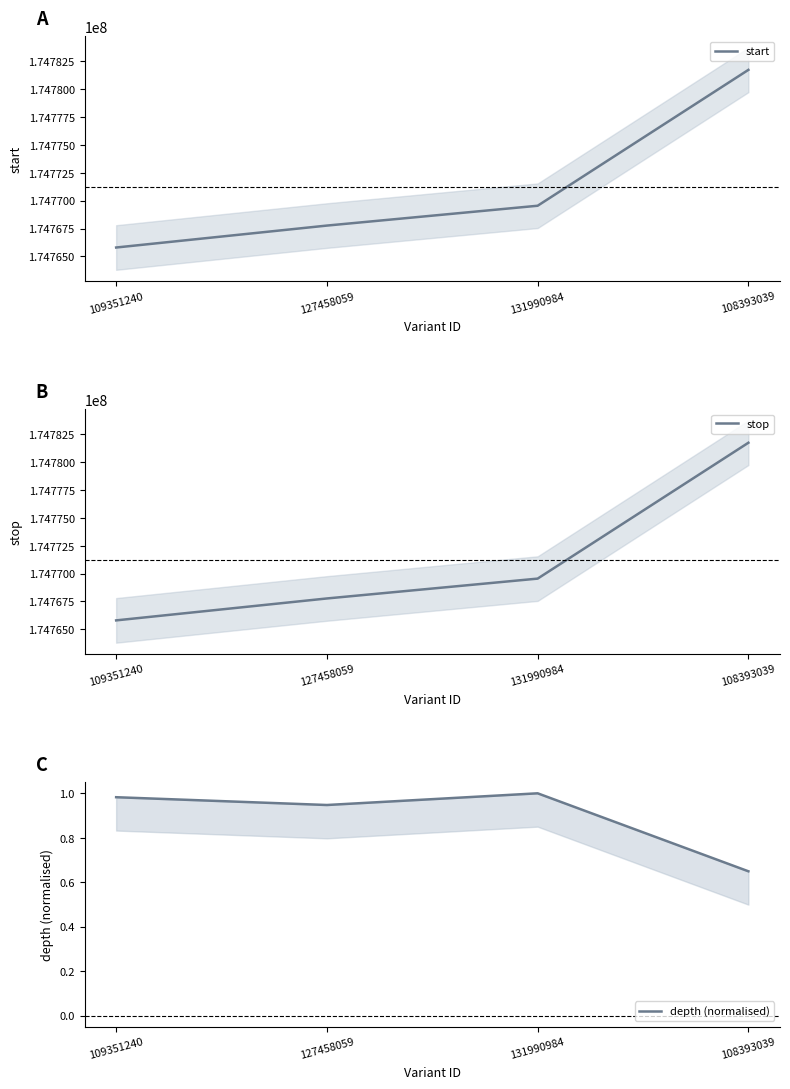

Which category has the highest value in the depth (normalised) series?

131990984